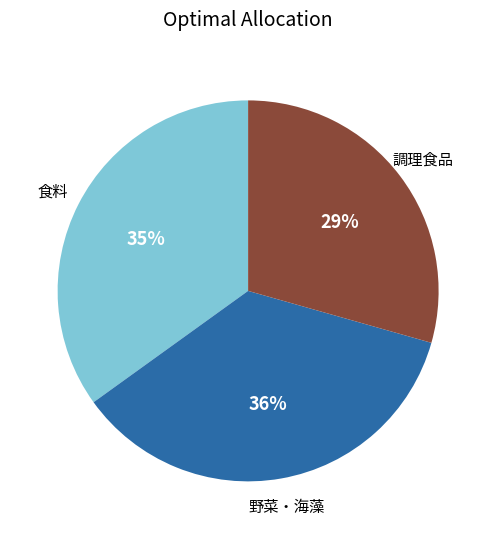

To the nearest percent, what is the average slice percentage?

33%